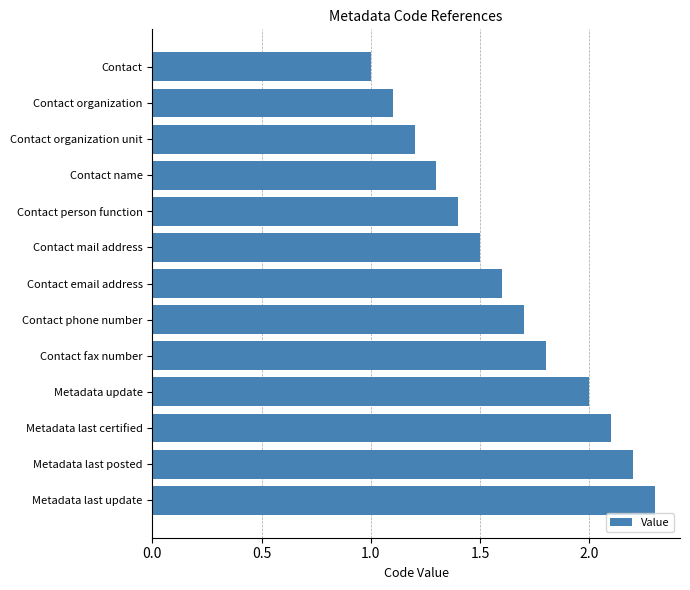

Approximately how many times larger is the value at Contact phone number compared to Metadata last certified?

0.8